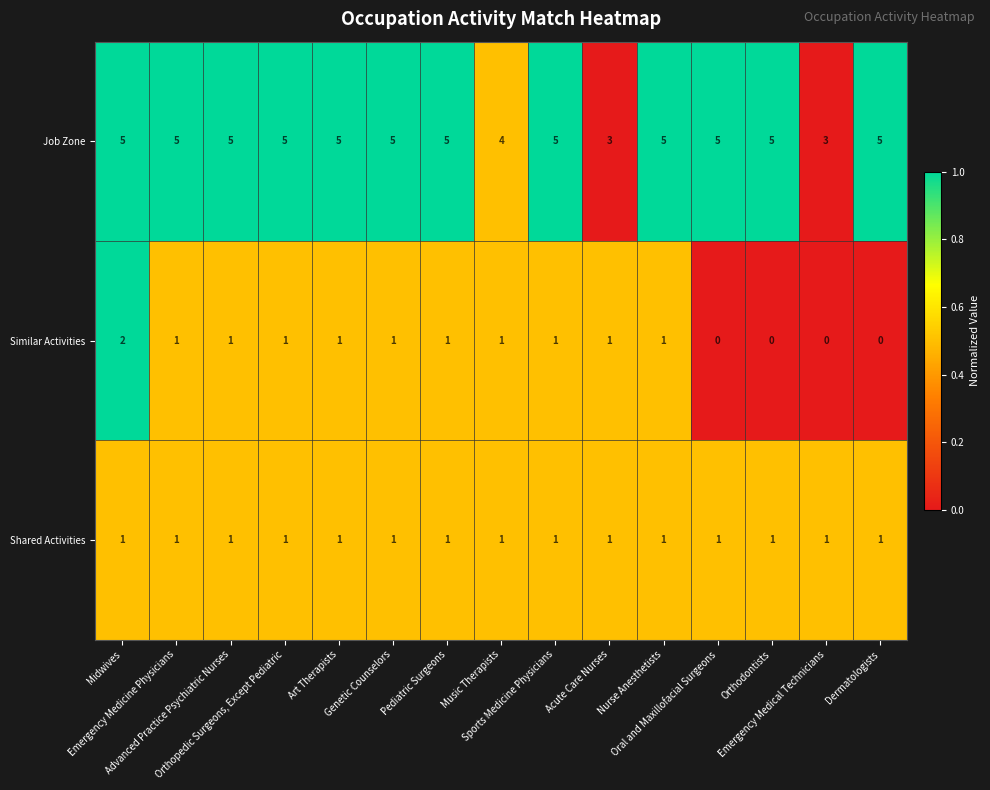

List the series in order of their peak value, lowest first.

Shared Activities, Similar Activities, Job Zone